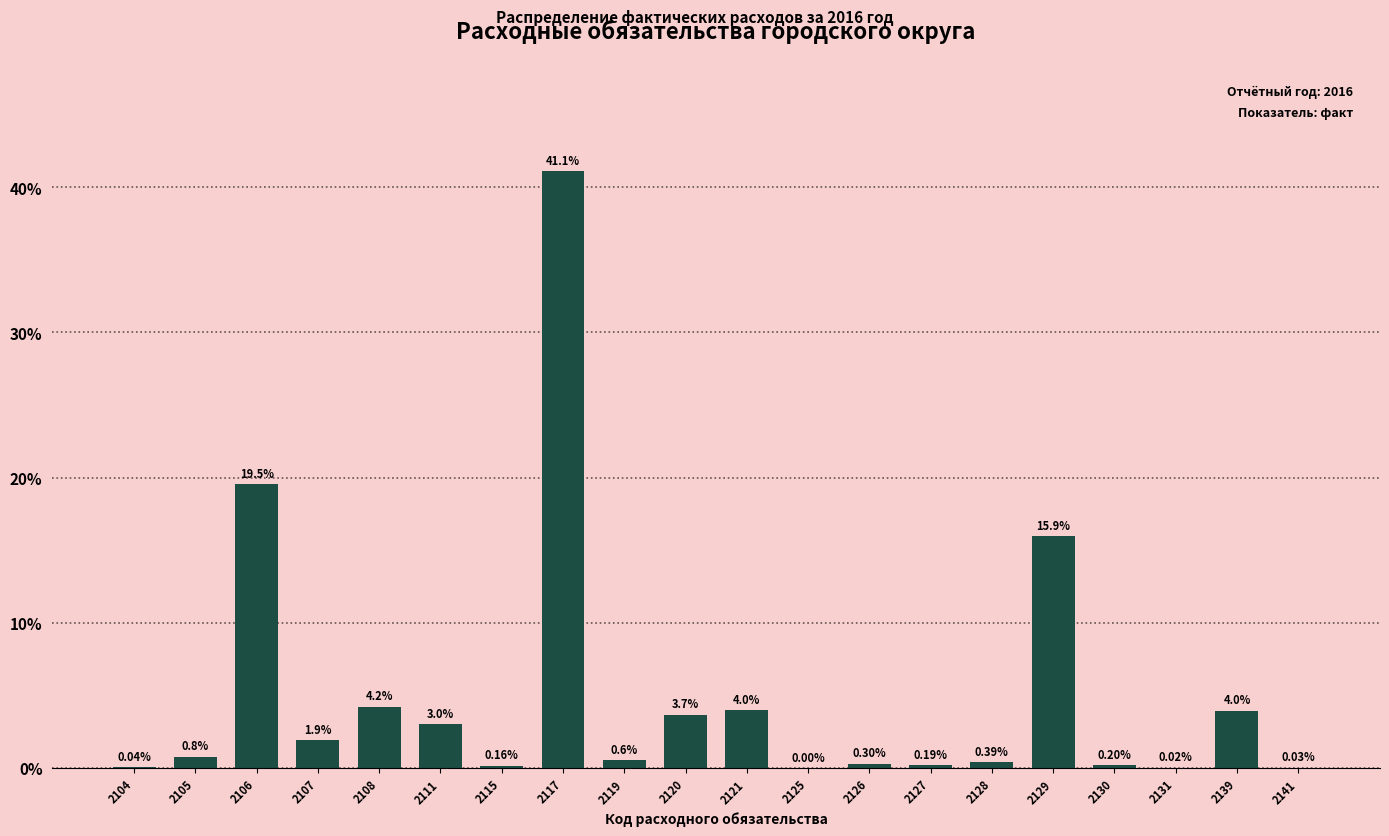

Which has a higher value, 2121 or 2104?

2121